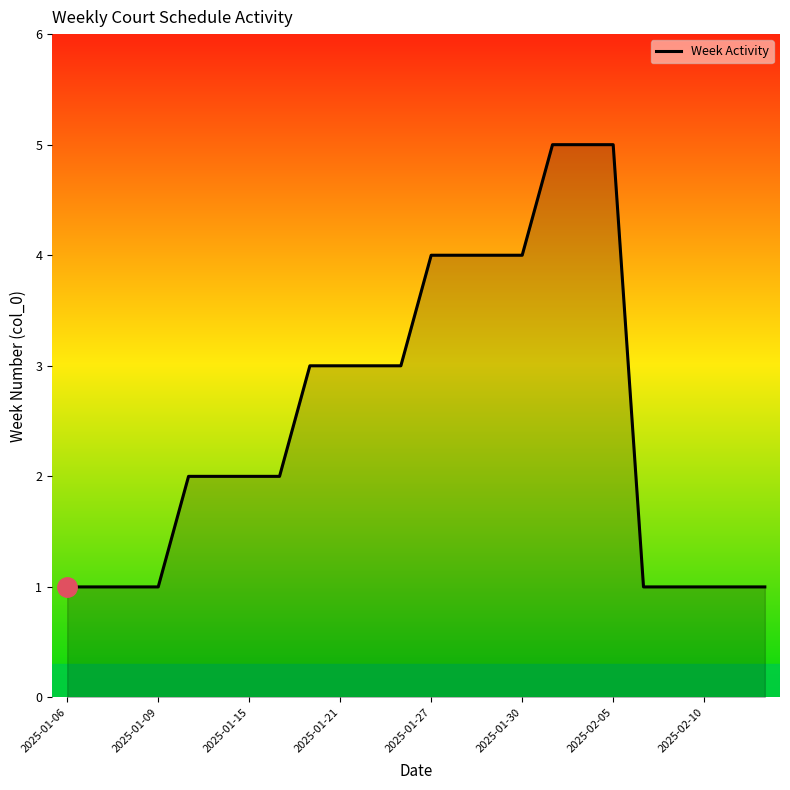

What is the difference between the maximum and minimum values?

4